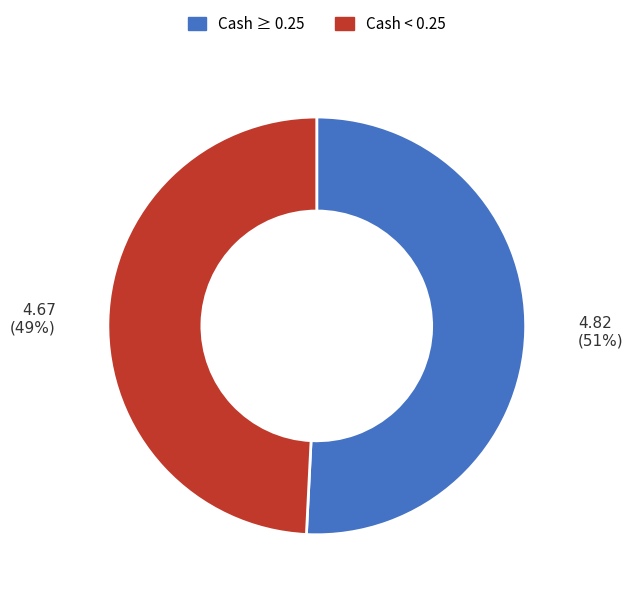

Does any single category account for the majority?

Yes